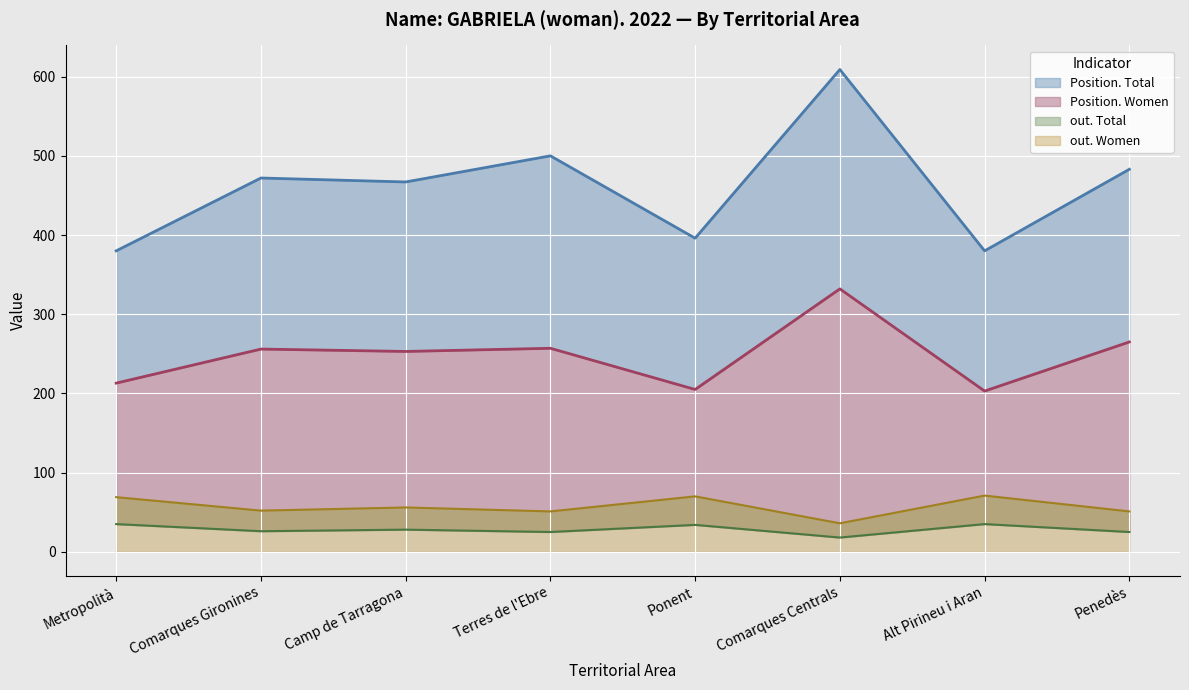

The out. Total series shows 9 at Camp de Tarragona. True or false?

False